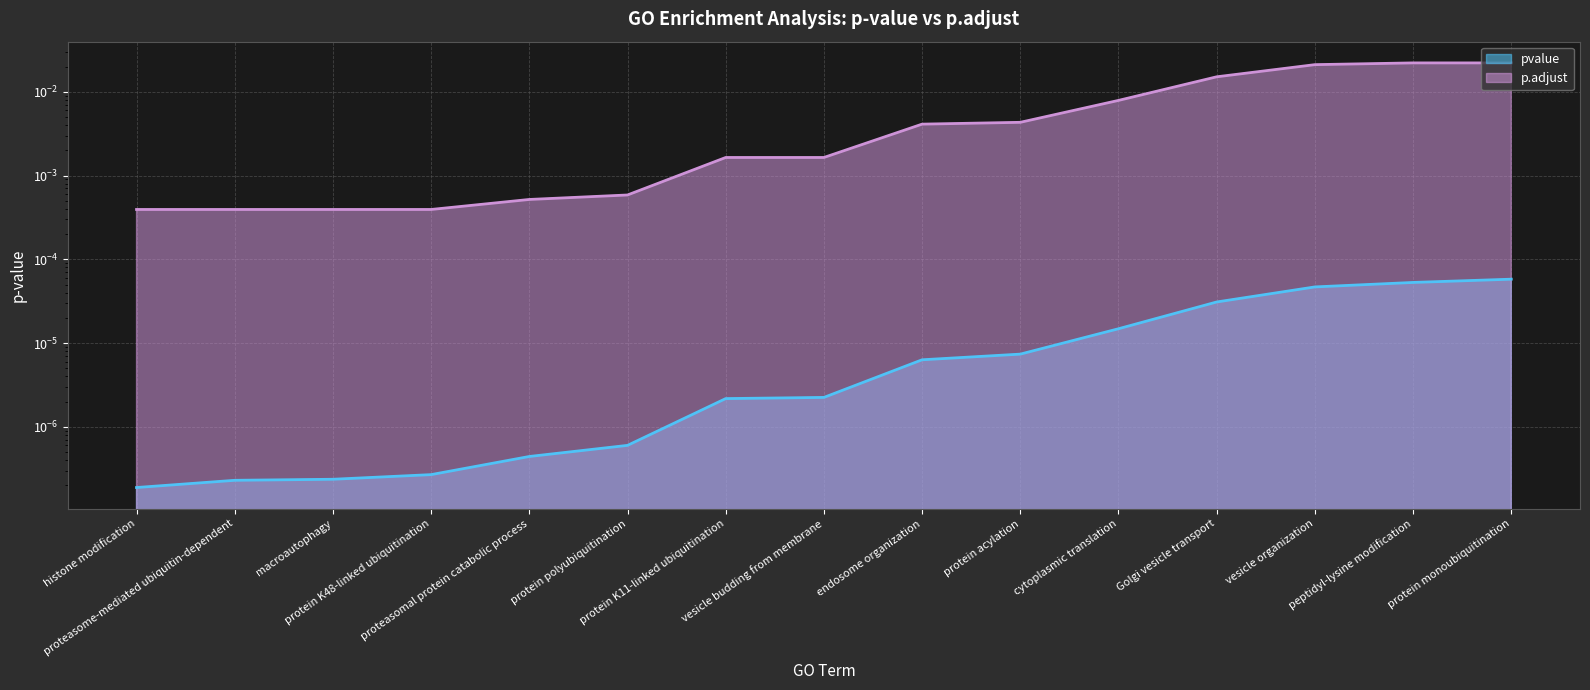

Between vesicle organization and peptidyl-lysine modification, which series saw the biggest shift?

p.adjust